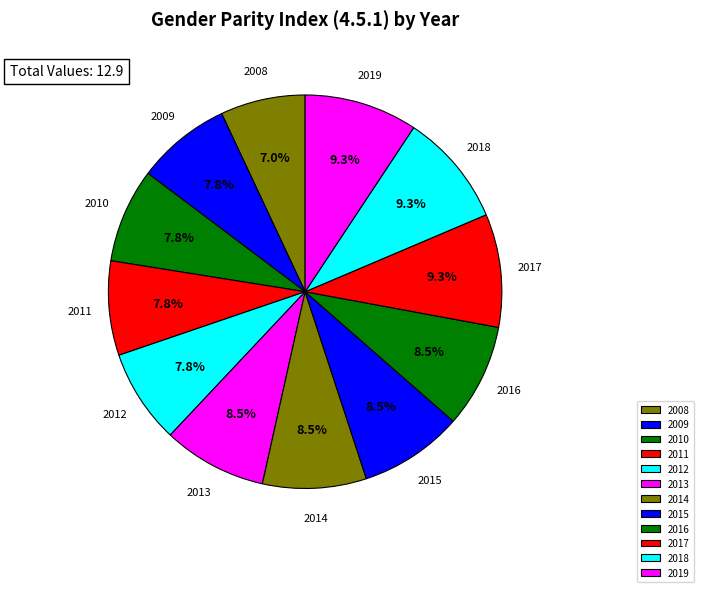

What percentage is NOT represented by 2018?

90.7%